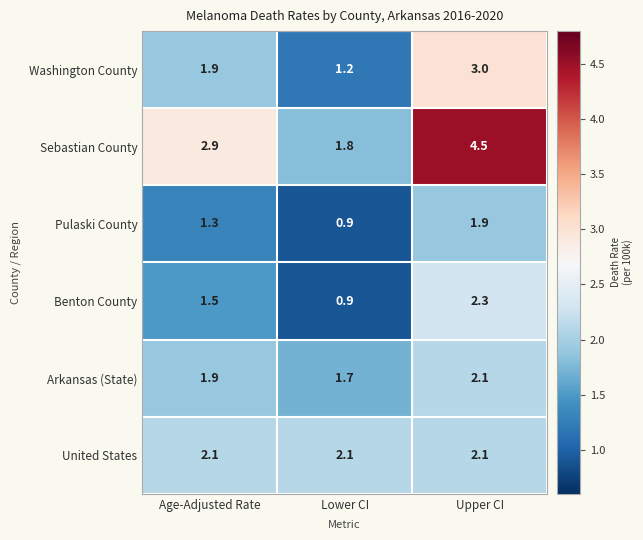

Between Age-Adjusted Rate and Upper CI, which series saw the biggest shift?

Sebastian County